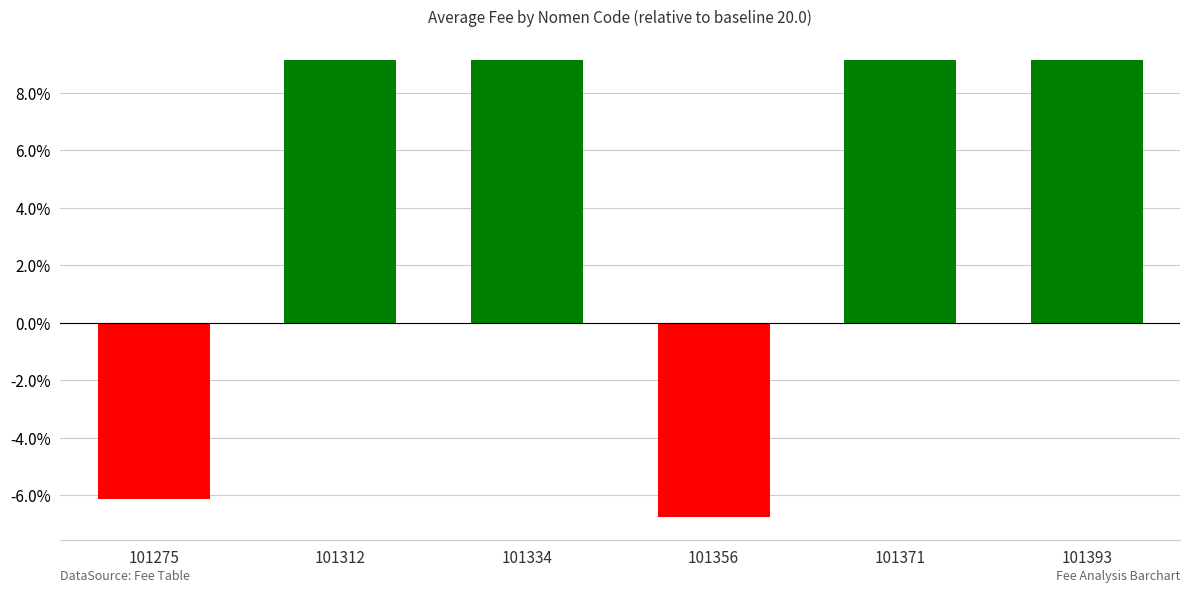

How many values exceed 9?

4